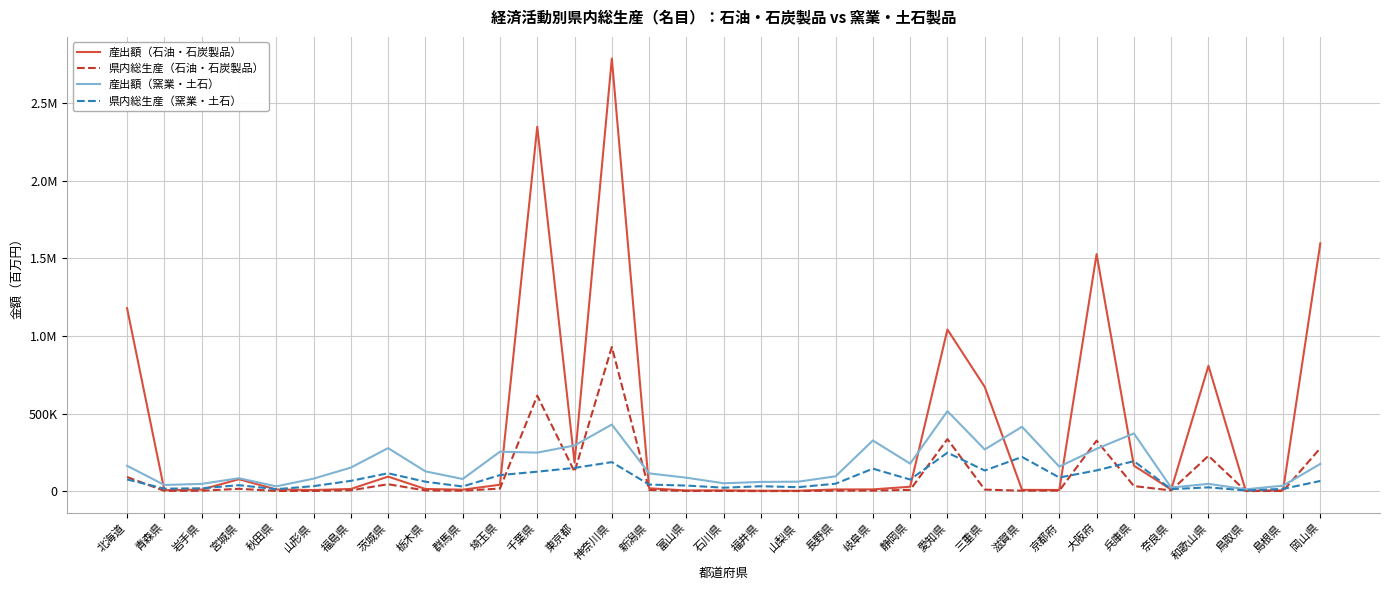

Is it true that 産出額（窯業・土石） equals 326974 at 岐阜県?

True